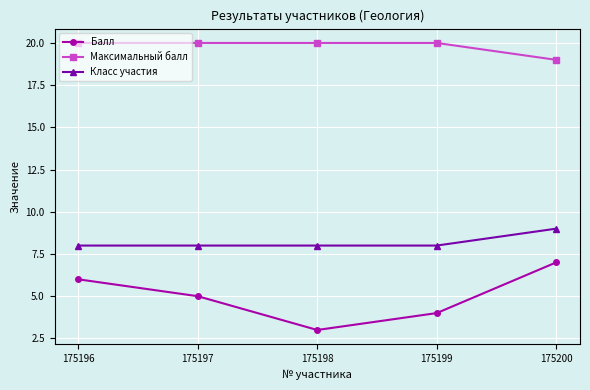

The value of Балл at 175197 is 8. True or false?

False